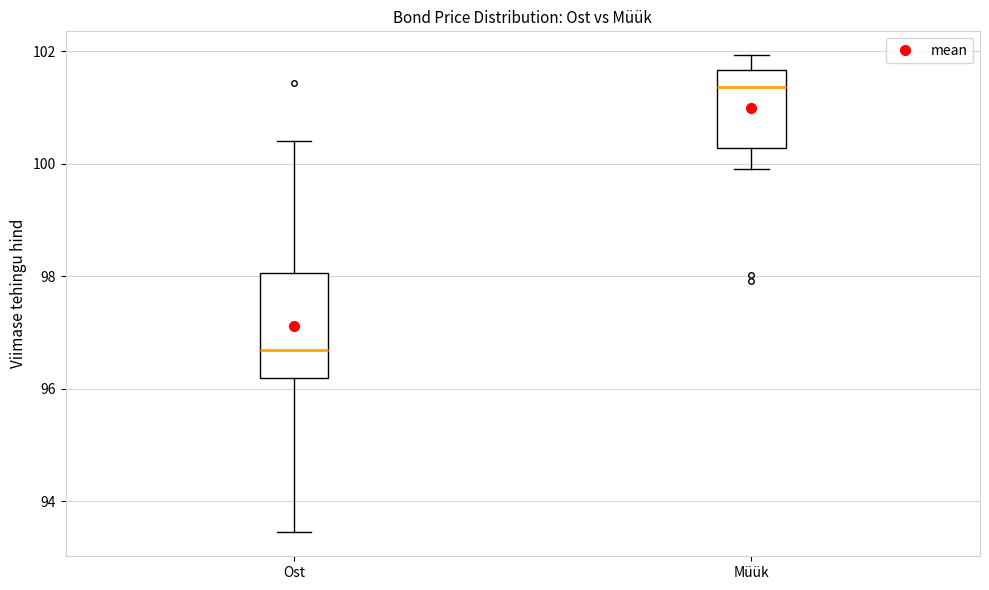

Reading left to right, transcribe this box plot: for each box, give where its median line is, the range the box spans, and where its two whiskers end, as read against the y-axis. The values are not printed on the chart, so give them approximately, as read against the axis.

Ost: median 96.6, box 96.2 to 98.0, whiskers 93.4 to 100.4
Müük: median 101.4, box 100.2 to 101.6, whiskers 100.0 to 102.0